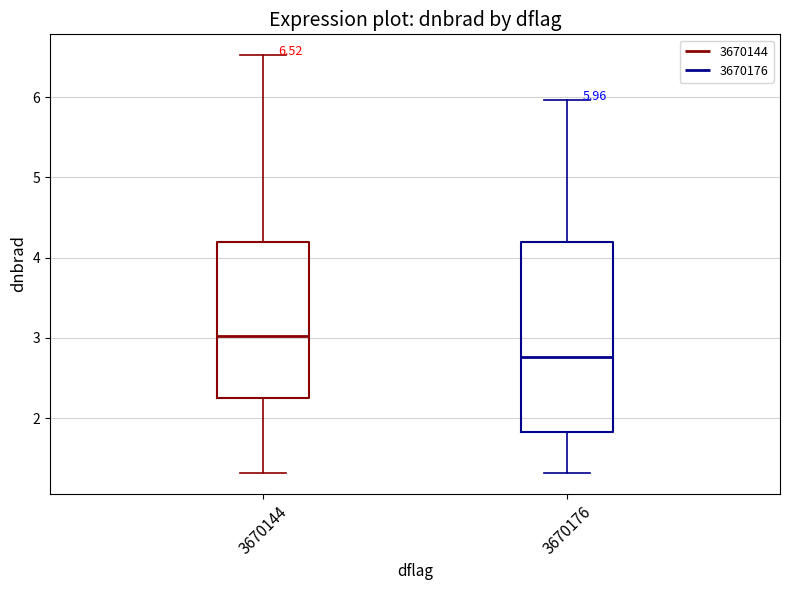

Which box's median line is the highest?

3670144